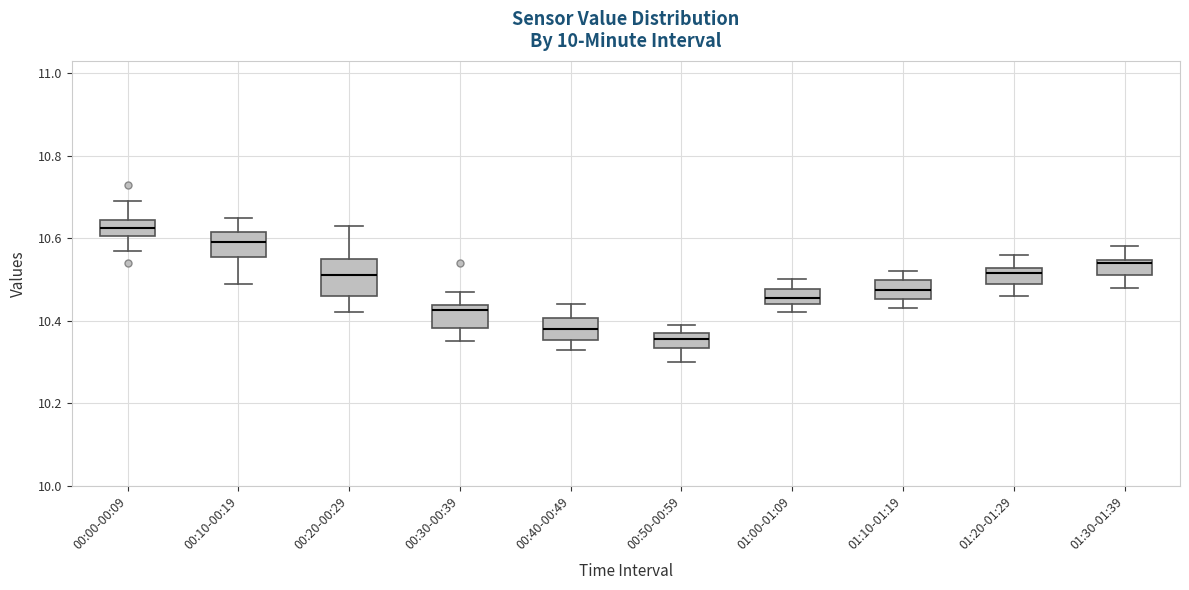

Comparing the boxes themselves (not the whiskers), which one is the tallest?

00:20-00:29